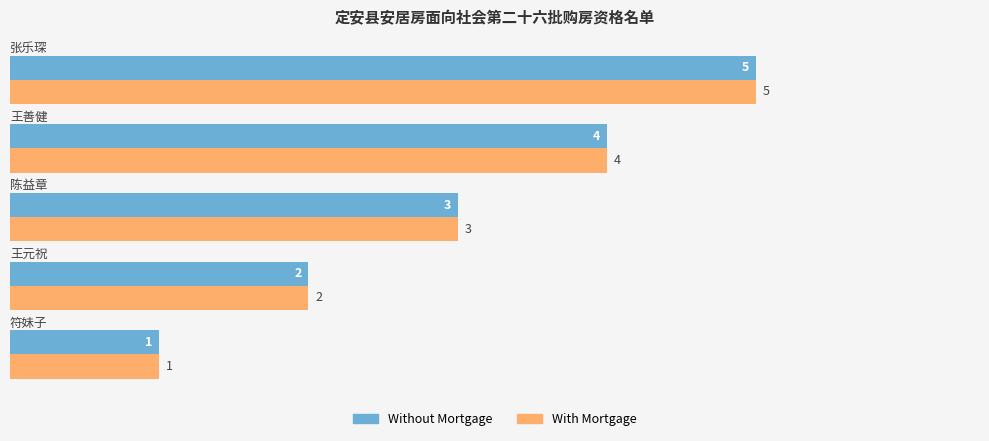

What is the highest value of the Without Mortgage series?

5